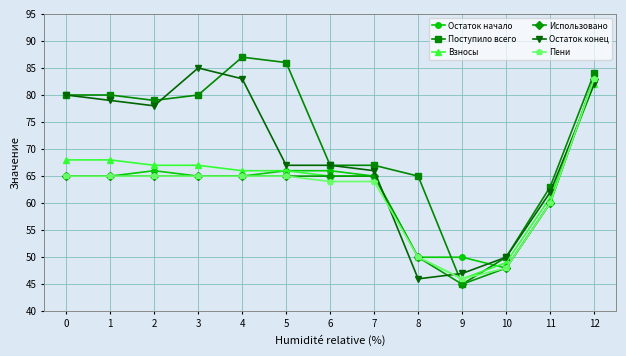

The value of Пени at 8 is 25. True or false?

False